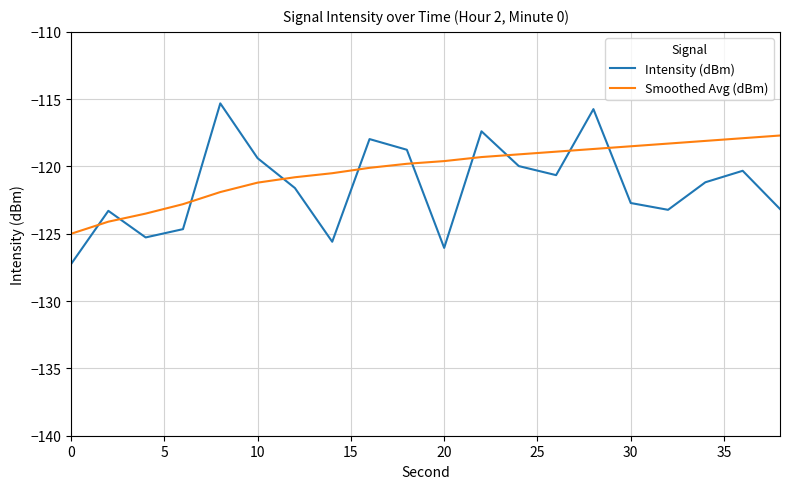

Which series has the largest range (max minus min)?

Intensity (dBm)